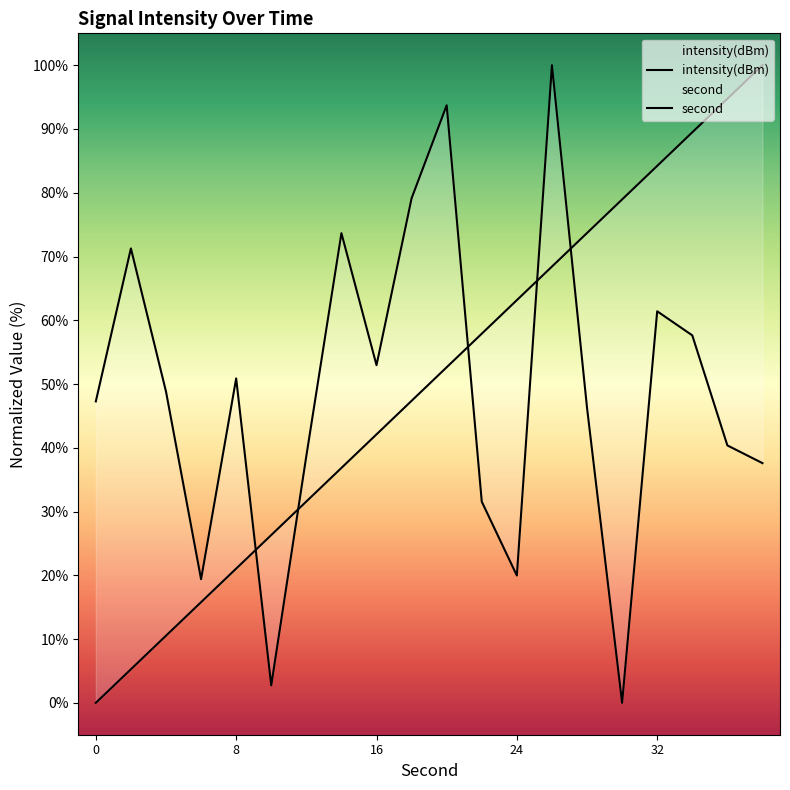

How many positive values does the second series have?

19